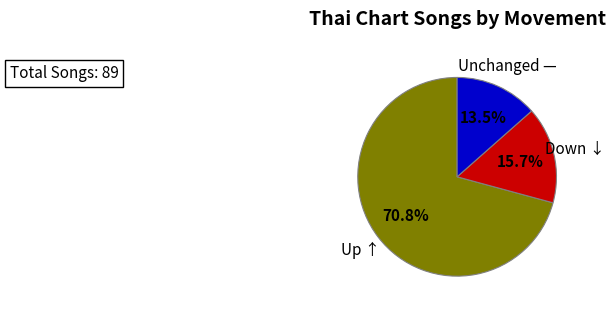

Does any single category account for the majority?

Yes